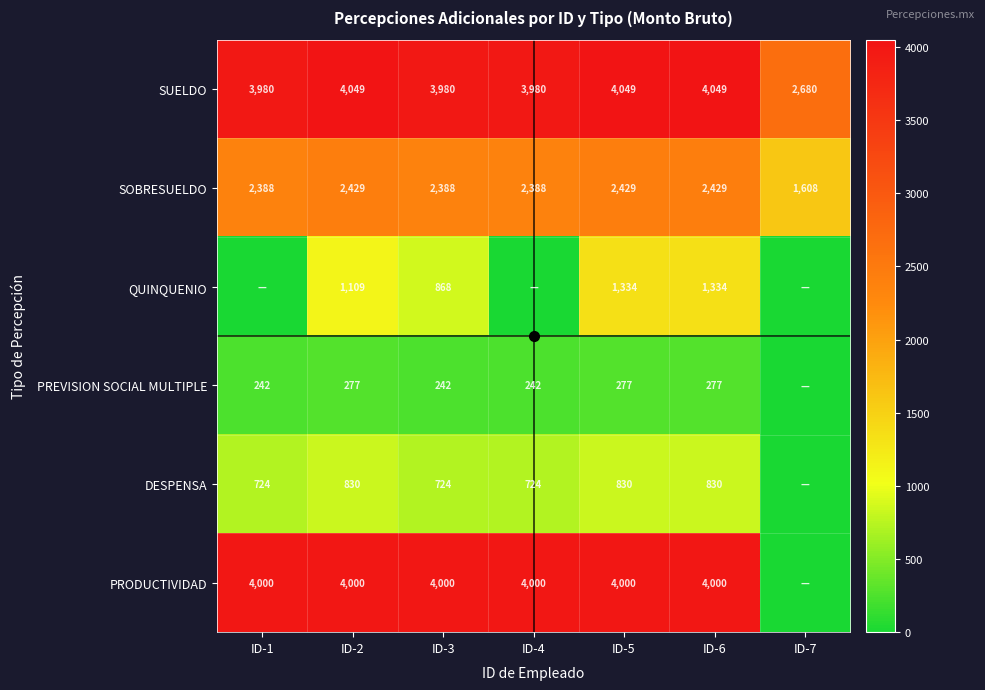

What is the total value across all series at ID-6?

12919